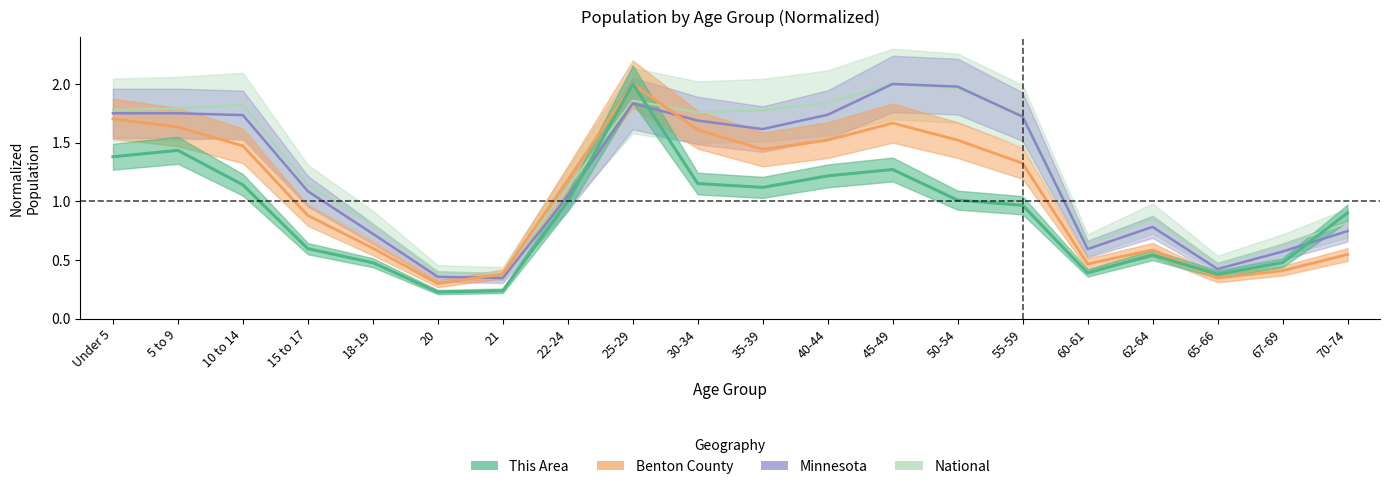

At how many categories does at least one series exceed 0?

20